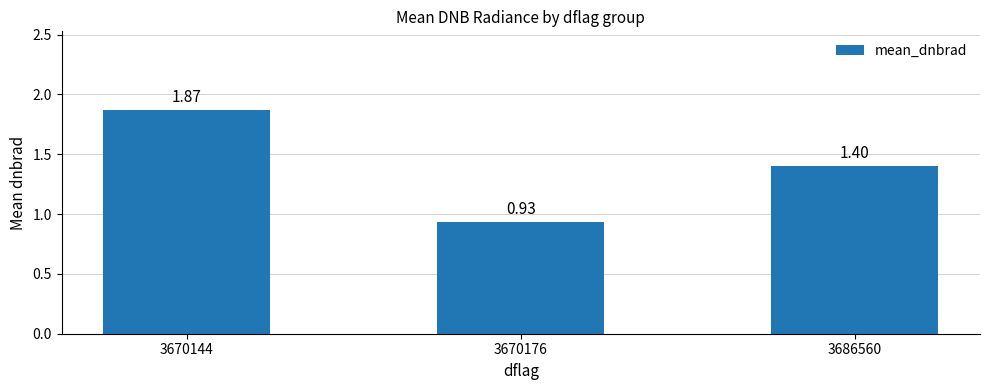

Rank the categories by value from lowest to highest.

3670176, 3686560, 3670144